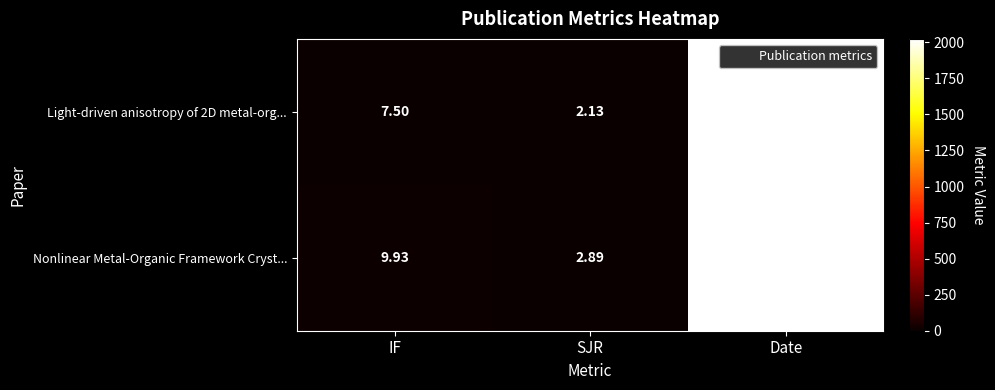

At which label does Nonlinear Metal-Organic Framework Cryst... first exceed 9?

IF